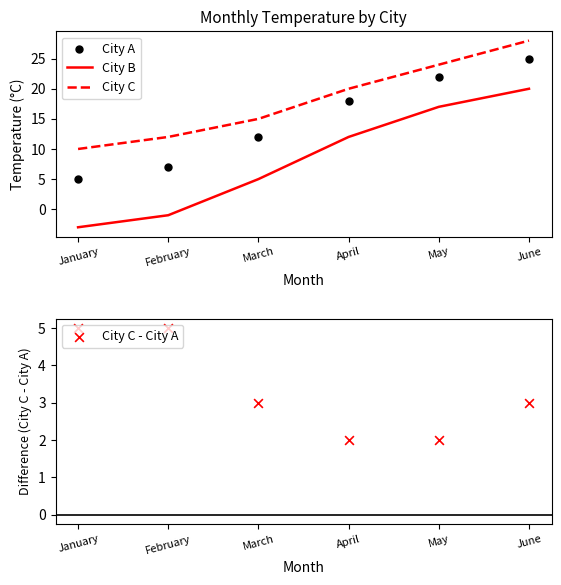

Is the value of City B at February greater than the value of City C at February?

No